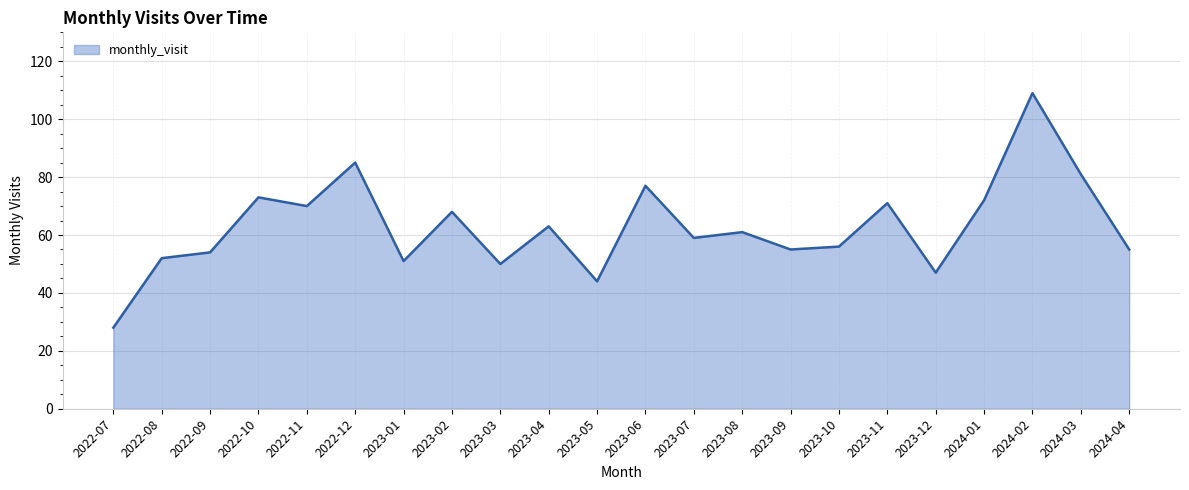

True or false: the data shows 81 at 2024-03.

True